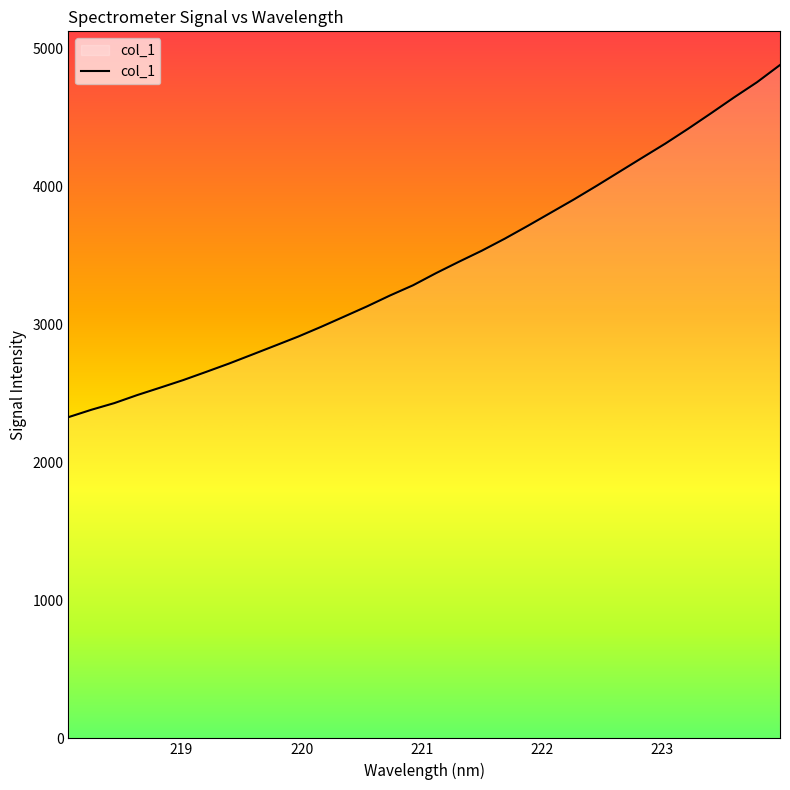

What is the minimum value shown in the chart?

2326.6